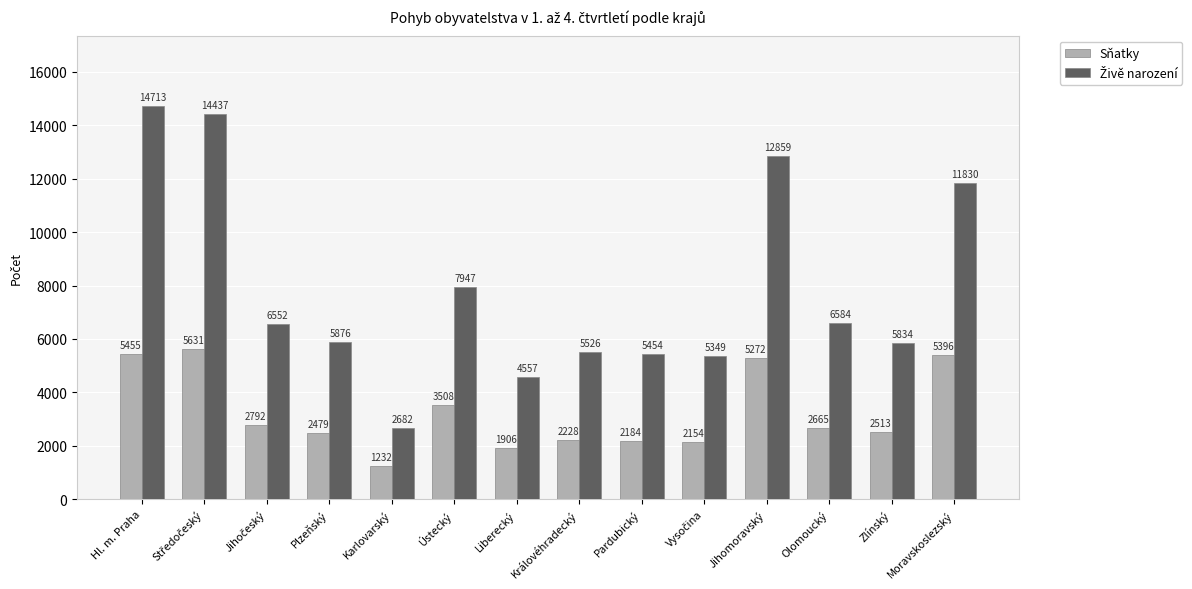

At which label does Sňatky reach its minimum?

Karlovarský